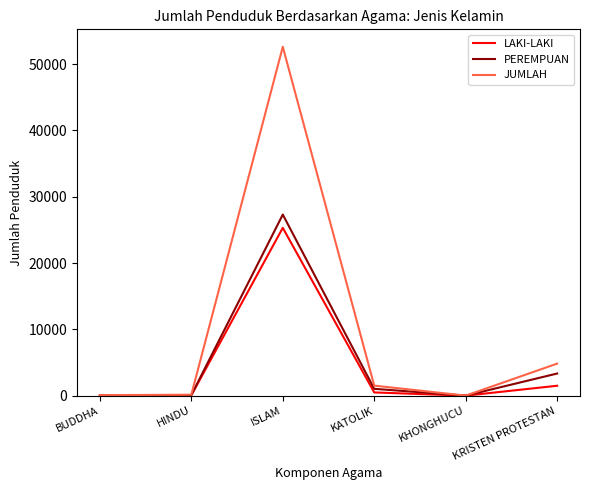

Where does the PEREMPUAN series first go above 1028?

ISLAM